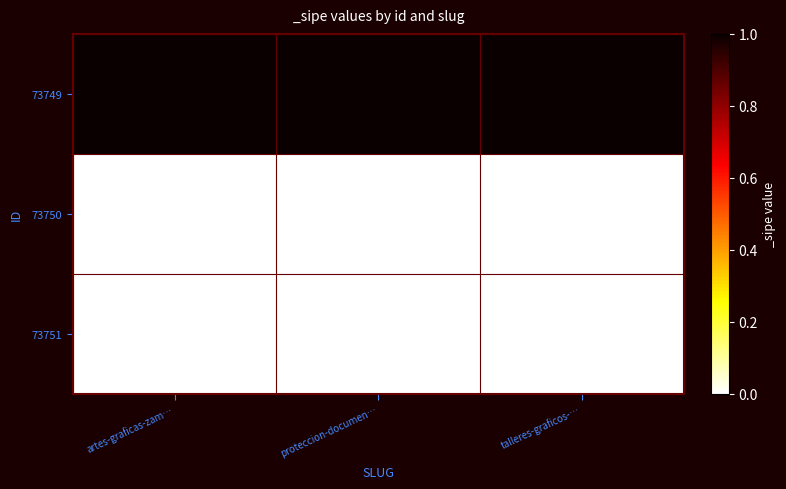

At which category is the sum across all series the highest?

artes-graficas-zam…